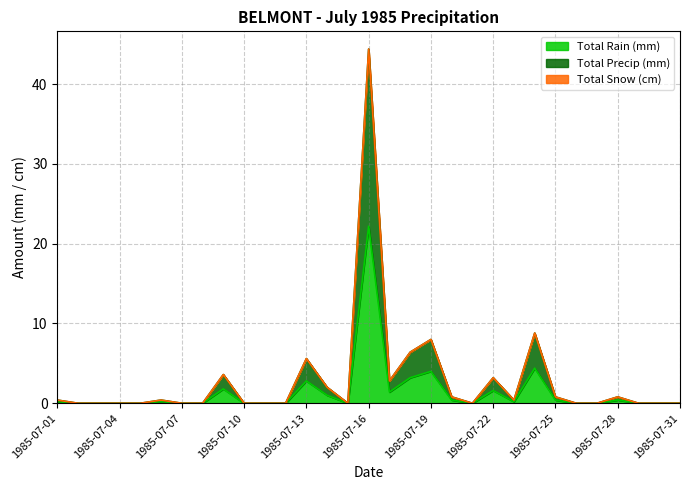

In Total Precip (mm), how many points are lower than both neighbors (excluding endpoints)?

4